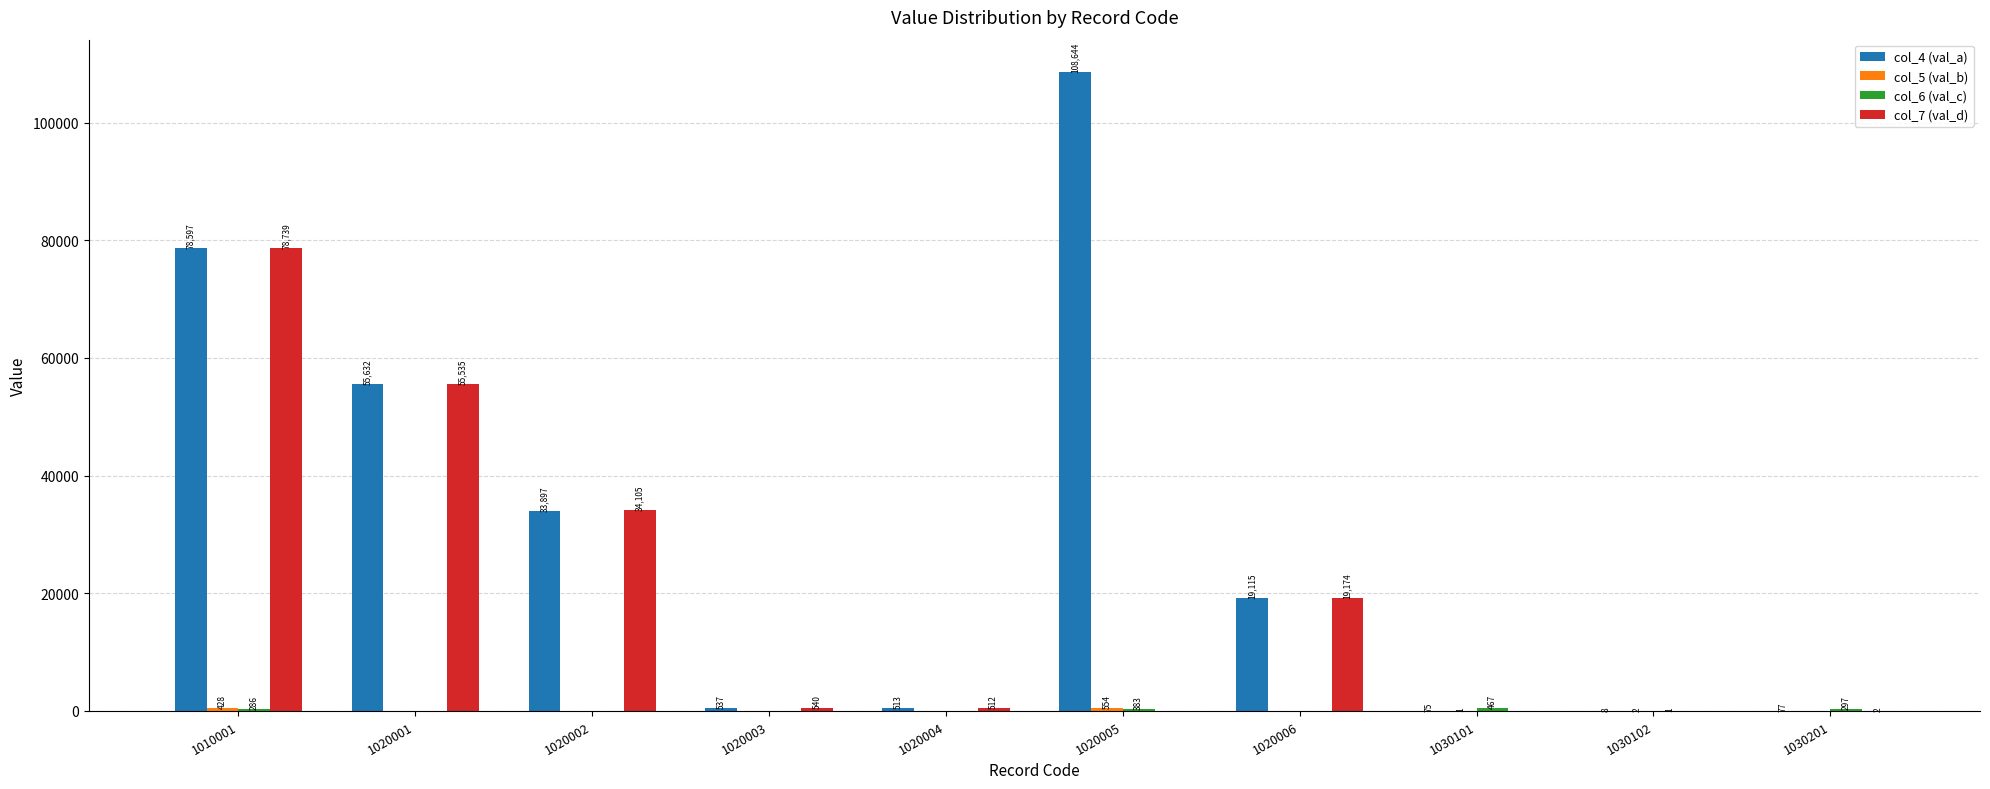

Which series changed the most between 1020004 and 1020005?

col_4 (val_a)